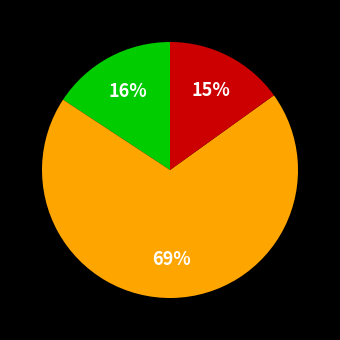

Is there a majority slice in this chart?

Yes